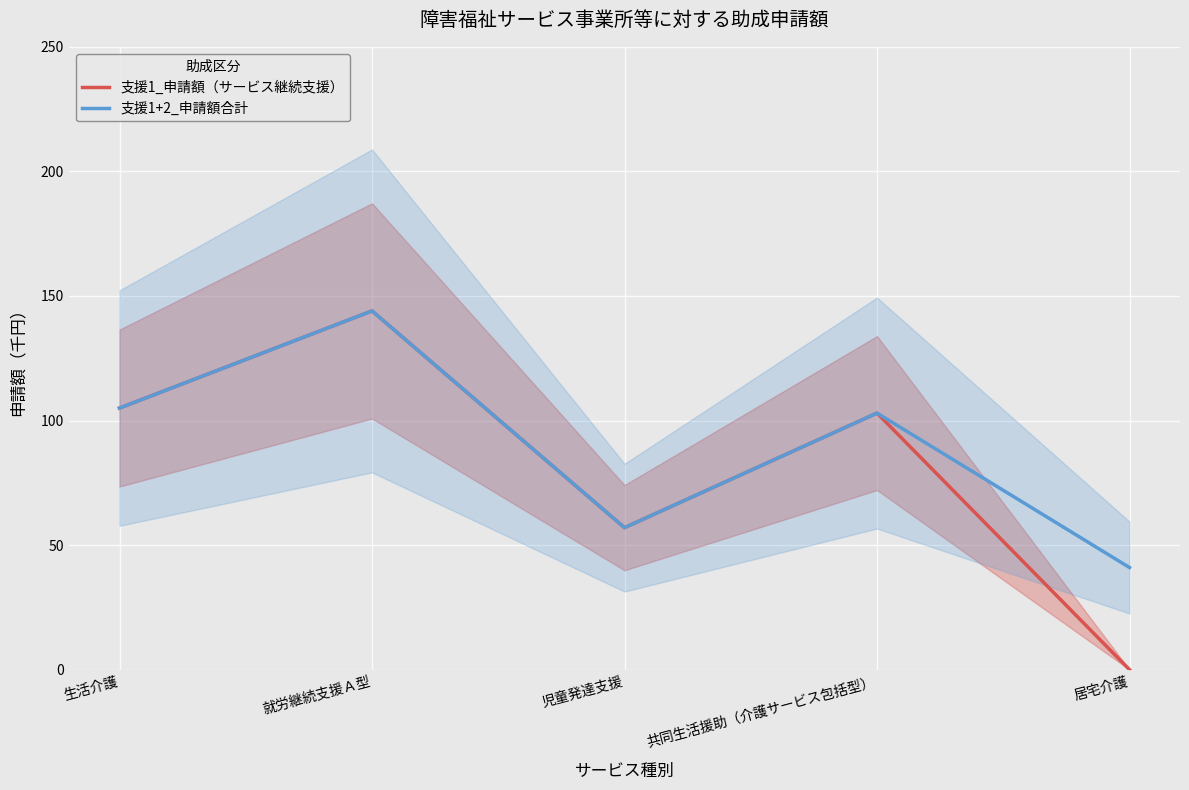

Reading left to right, list all the values displayed in this chart.

支援1_申請額（サービス継続支援）: 生活介護=105	就労継続支援Ａ型=144	児童発達支援=57	共同生活援助（介護サービス包括型）=103	居宅介護=0
支援1+2_申請額合計: 生活介護=105	就労継続支援Ａ型=144	児童発達支援=57	共同生活援助（介護サービス包括型）=103	居宅介護=41